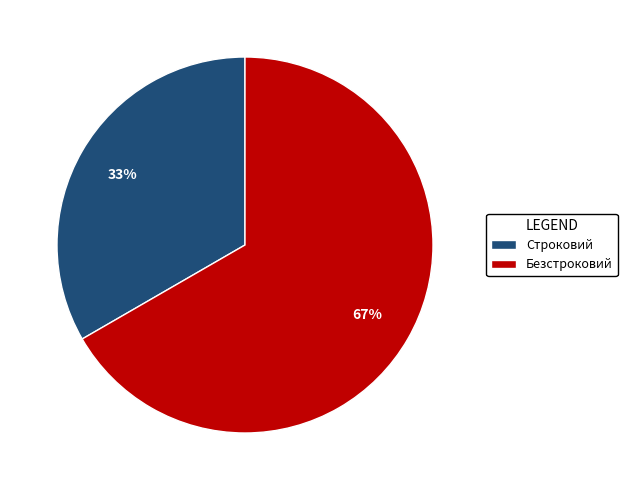

What percentage is the Строковий slice, to the nearest percent?

33%